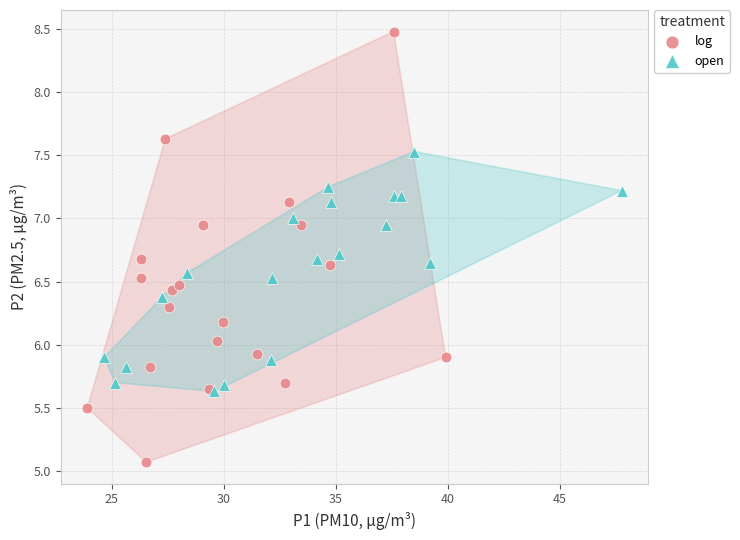

What are all the series names shown in the legend?

log, open